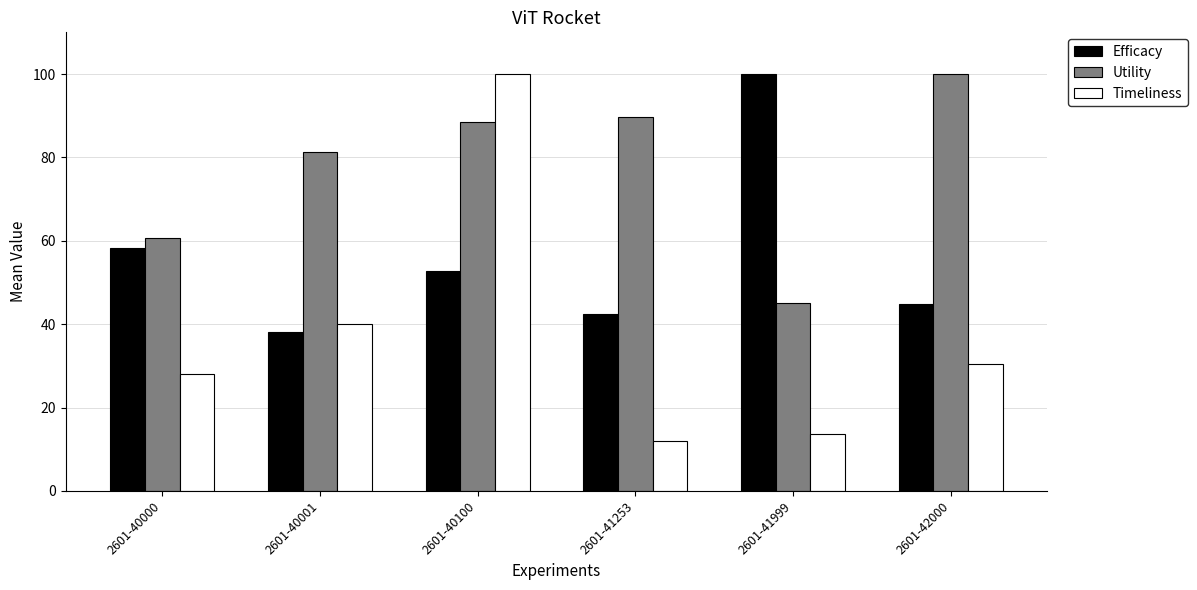

Where does the Utility series first go above 88?

2601-40100